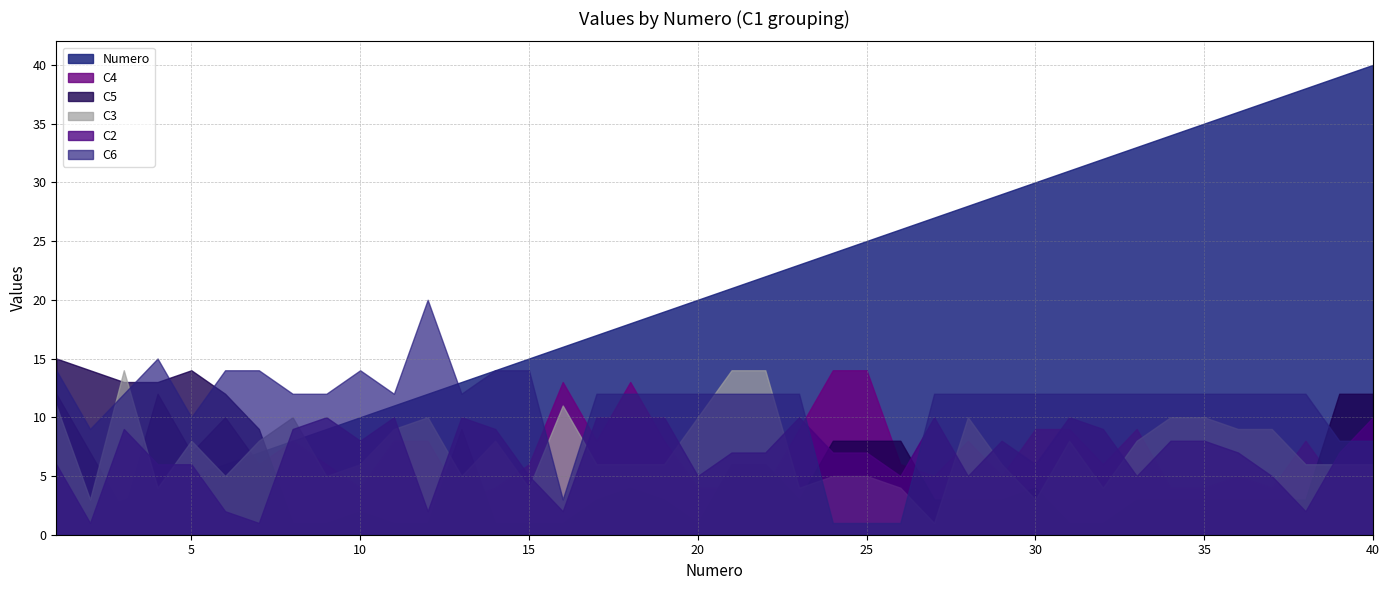

What is the total value across all series at 16?

46